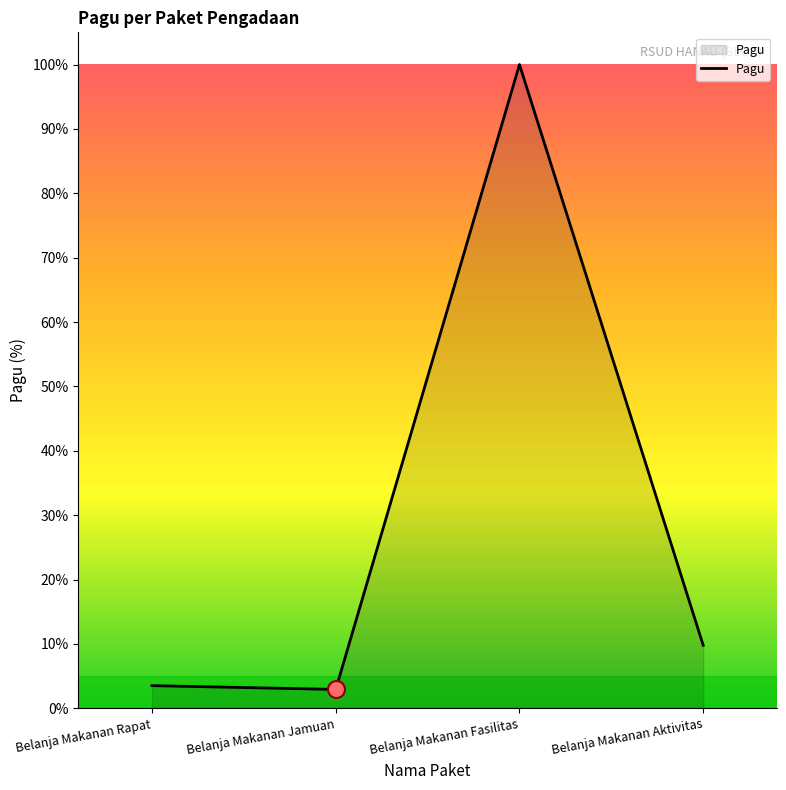

What is the change in value from Belanja Makanan Rapat to Belanja Makanan Jamuan?

-0.6